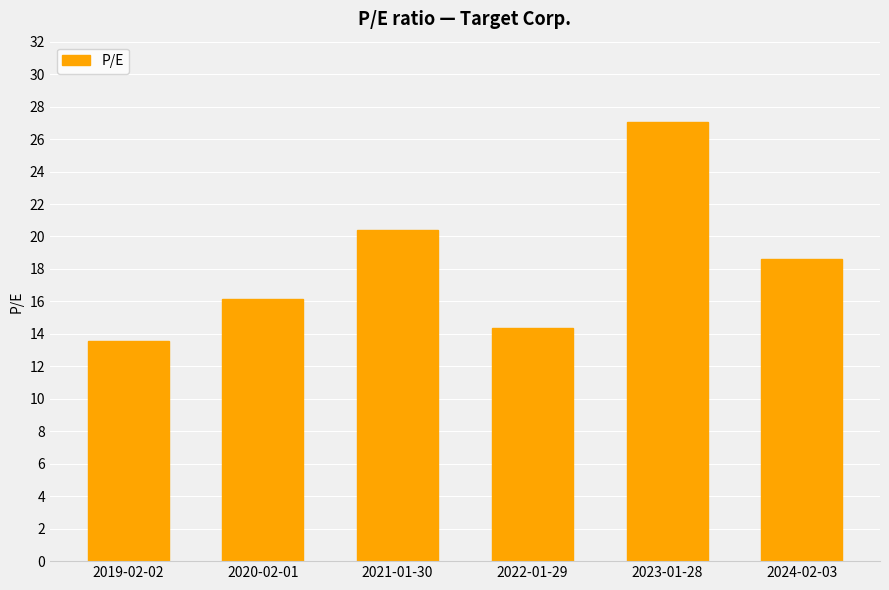

What is the sum of the values at 2020-02-01 and 2024-02-03?

34.7